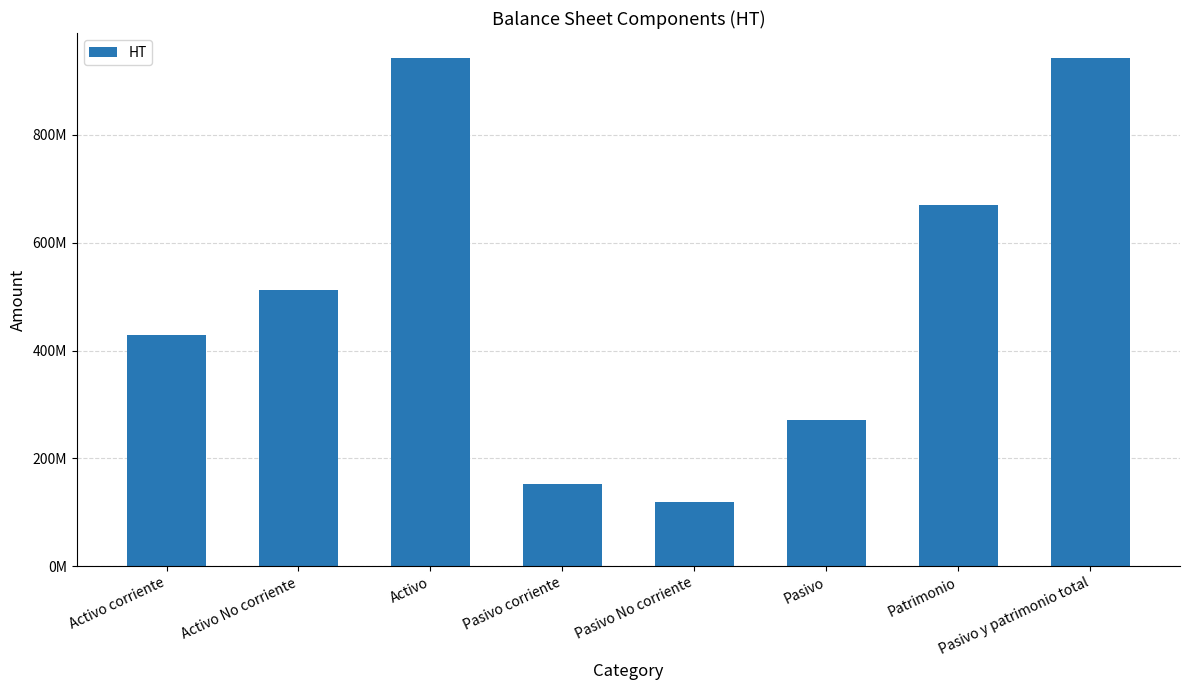

What is the label of the 4th bar from the right?

Pasivo No corriente